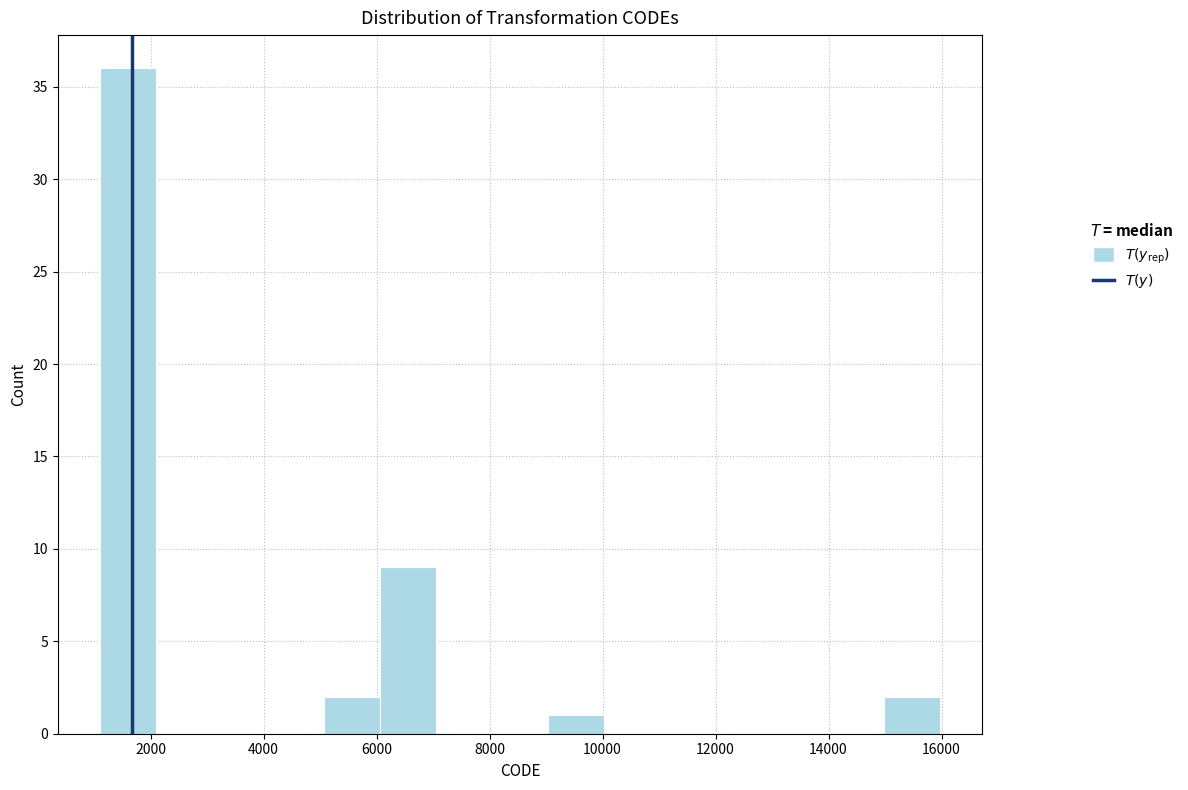

Reading left to right, transcribe this chart: for each bar, give the range it covers on the x-axis and its height. Neither the bar edges nor the heights are printed on the chart, so give them approximately, as read against the axes.

1200 to 2000: 36
2000 to 3000: 0
3000 to 4000: 0
4000 to 5000: 0
5000 to 6000: 2
6000 to 7000: 9
7000 to 8000: 0
8000 to 9000: 0
9000 to 10000: 1
10000 to 11000: 0
11000 to 12000: 0
12000 to 13000: 0
13000 to 14000: 0
14000 to 15000: 0
15000 to 16000: 2